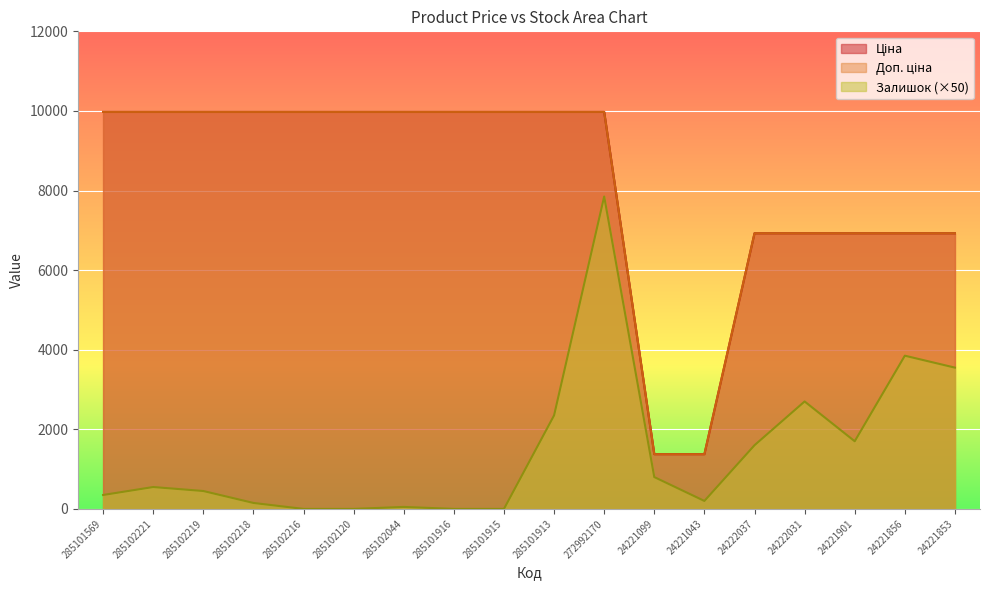

What is the difference between the Залишок values at 272992170 and 285102219?

7400.0